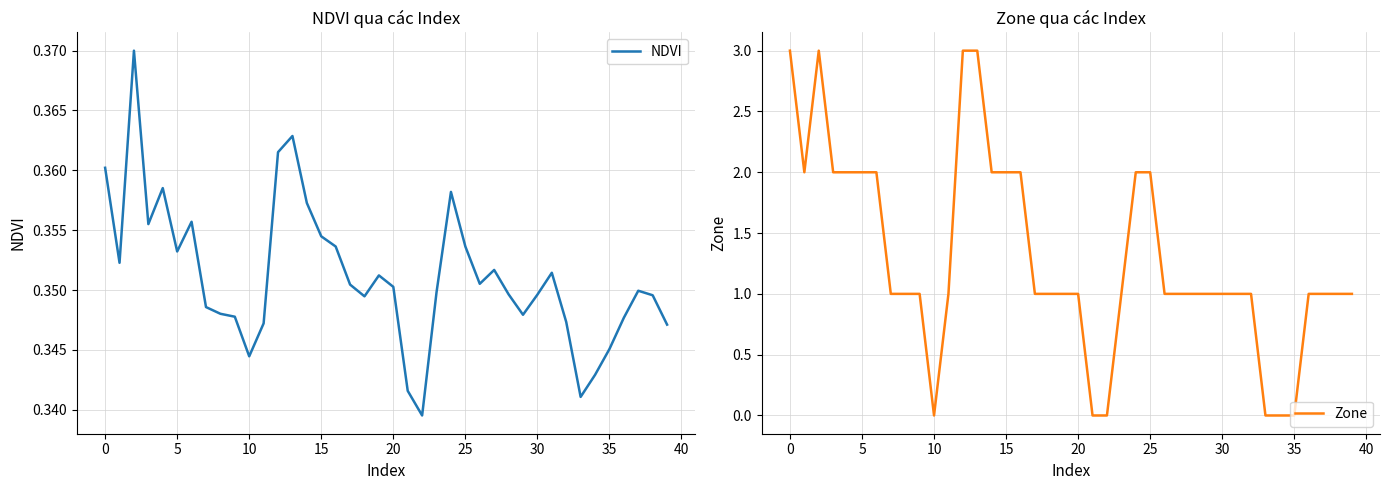

Reading right to left, list all the values displayed in this chart.

NDVI: 0.3	0.3	0.3	0.3	0.3	0.3	0.3	0.3	0.4	0.3	0.3	0.3	0.4	0.4	0.4	0.4	0.3	0.3	0.3	0.4	0.4	0.3	0.4	0.4	0.4	0.4	0.4	0.4	0.3	0.3	0.3	0.3	0.3	0.4	0.4	0.4	0.4	0.4	0.4	0.4
Zone: 1.0	1.0	1.0	1.0	0.0	0.0	0.0	1.0	1.0	1.0	1.0	1.0	1.0	1.0	2.0	2.0	1.0	0.0	0.0	1.0	1.0	1.0	1.0	2.0	2.0	2.0	3.0	3.0	1.0	0.0	1.0	1.0	1.0	2.0	2.0	2.0	2.0	3.0	2.0	3.0